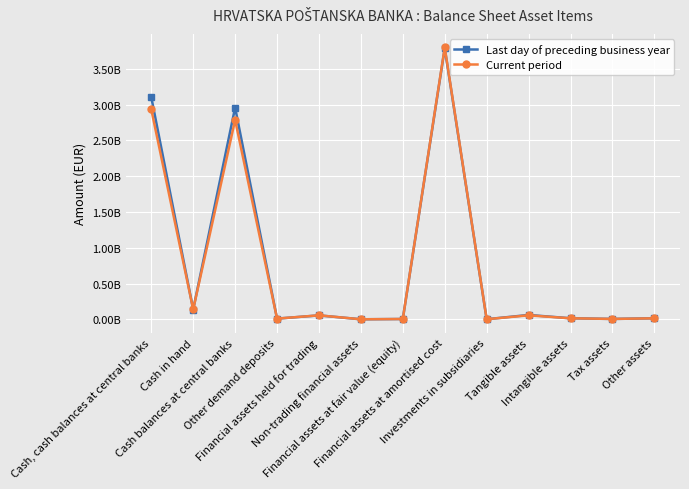

What position from the right is Cash in hand?

12